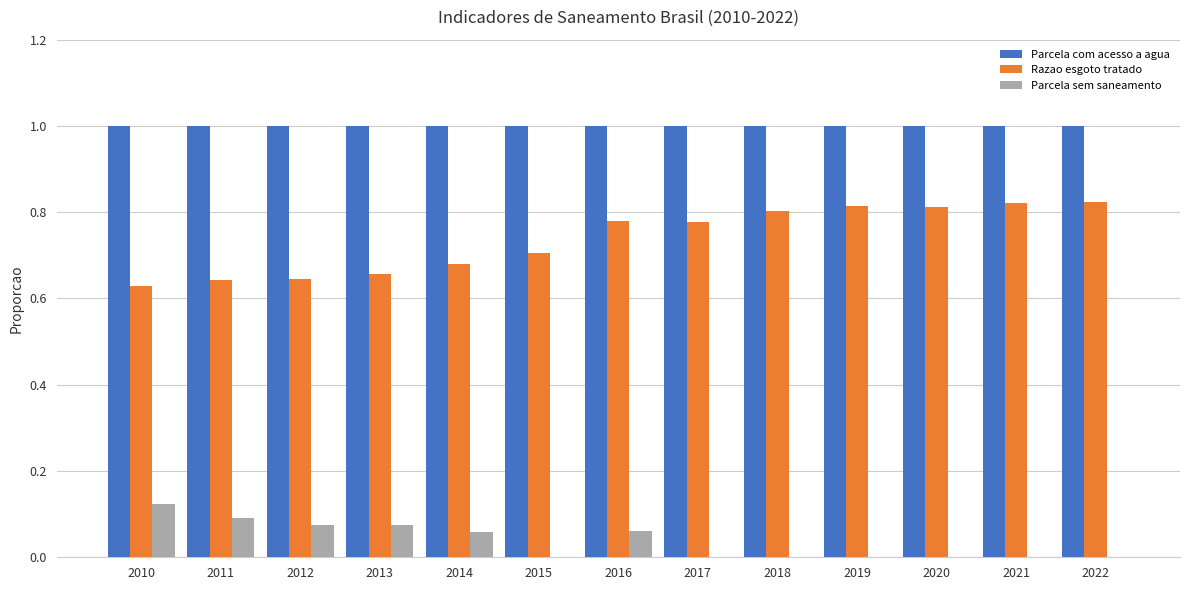

Count the number of categories in the chart.

13